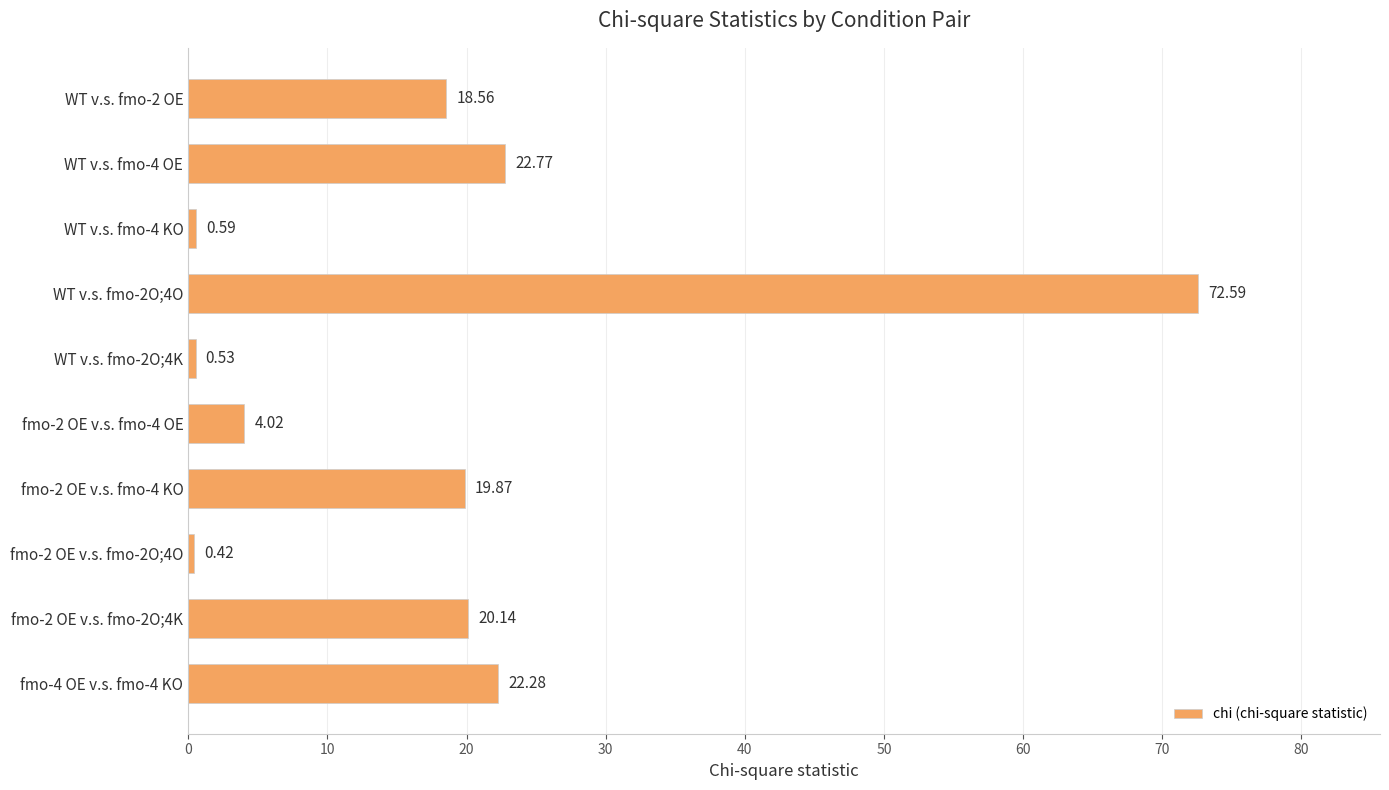

What is the sum of all values?

181.8